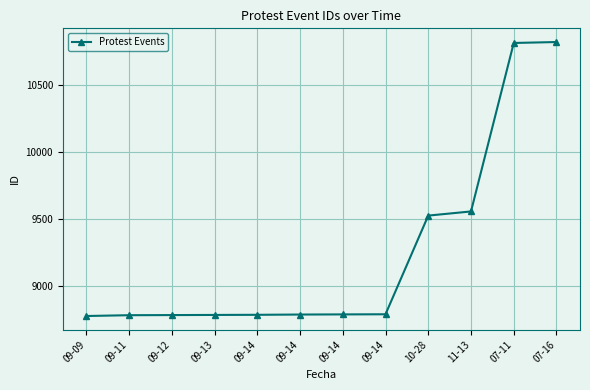

How many lines are shown in the chart?

1